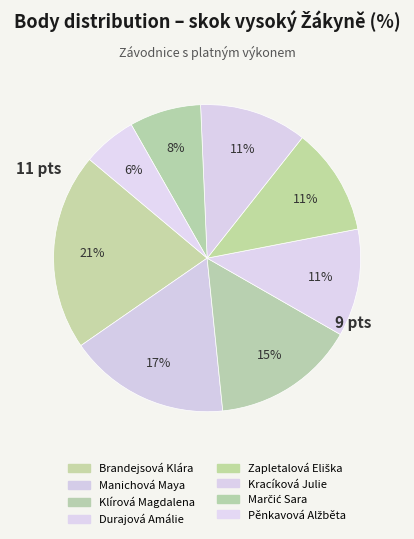

How many slices are in this pie chart?

8